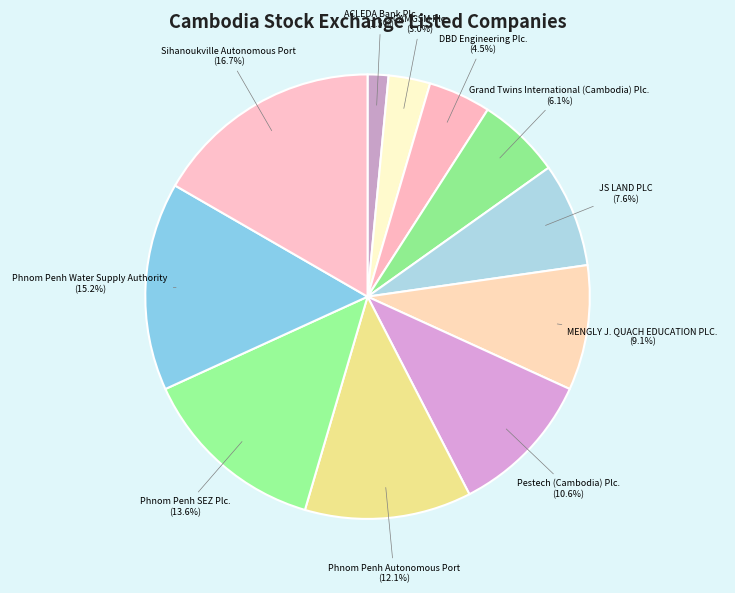

To the nearest percent, what is the average slice percentage?

9%